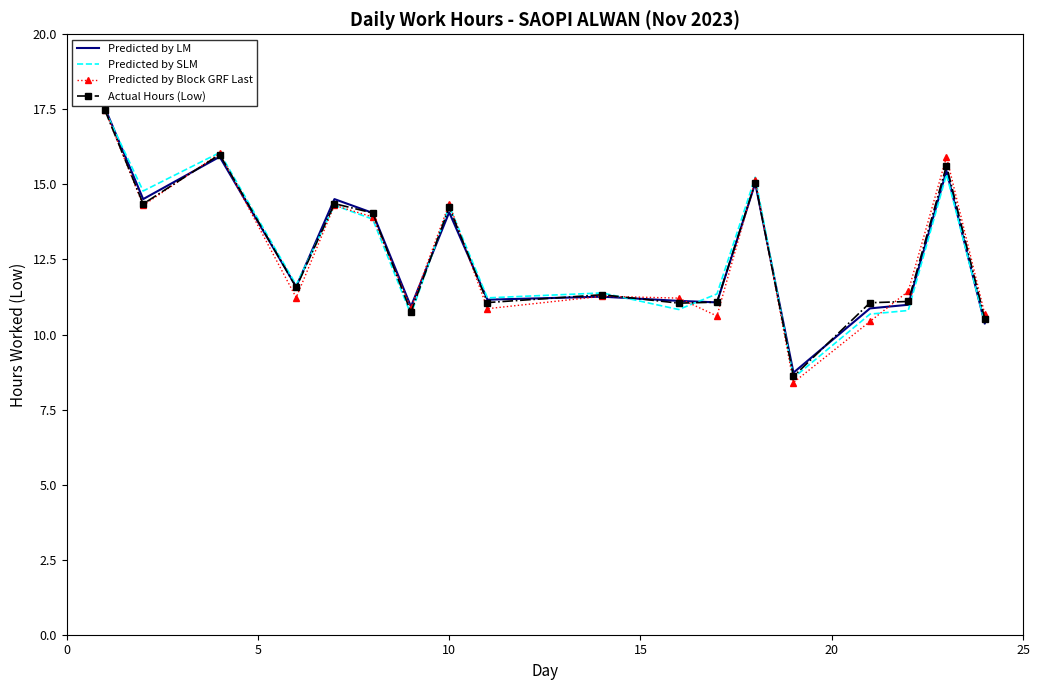

Which series has the widest spread of values?

Predicted by Block GRF Last